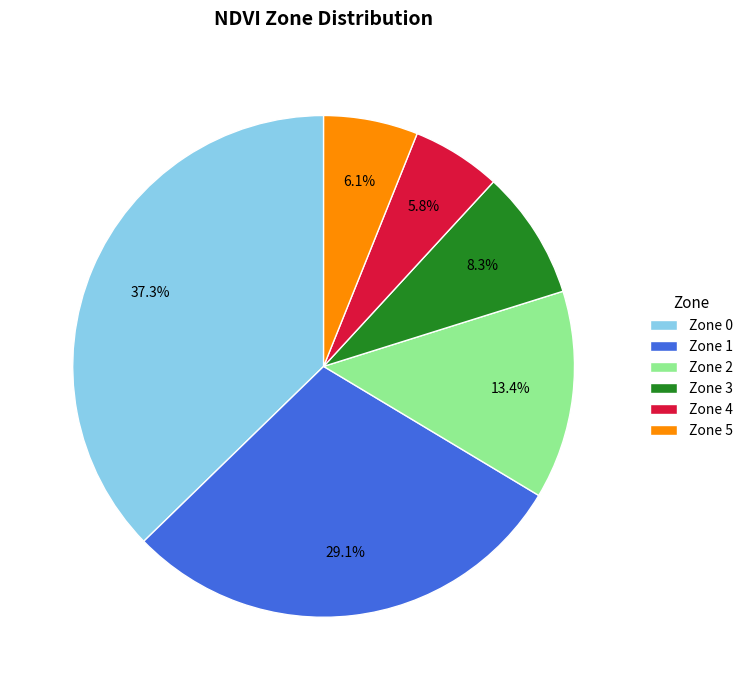

What percentage do Zone 0 and Zone 2 together represent?

50.7%